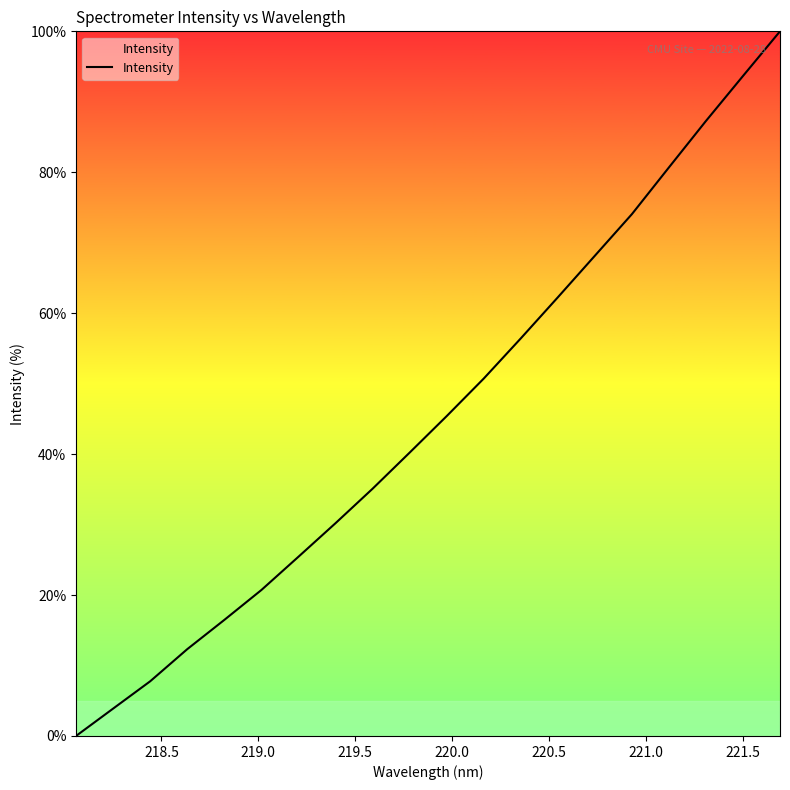

What is the difference between the maximum and minimum values?

100.0